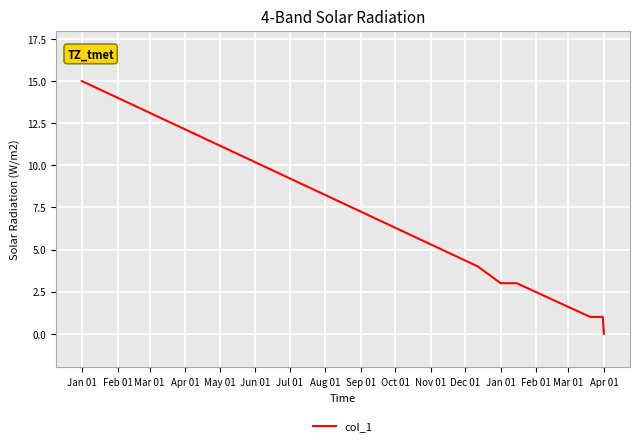

What is the greatest value displayed?

15